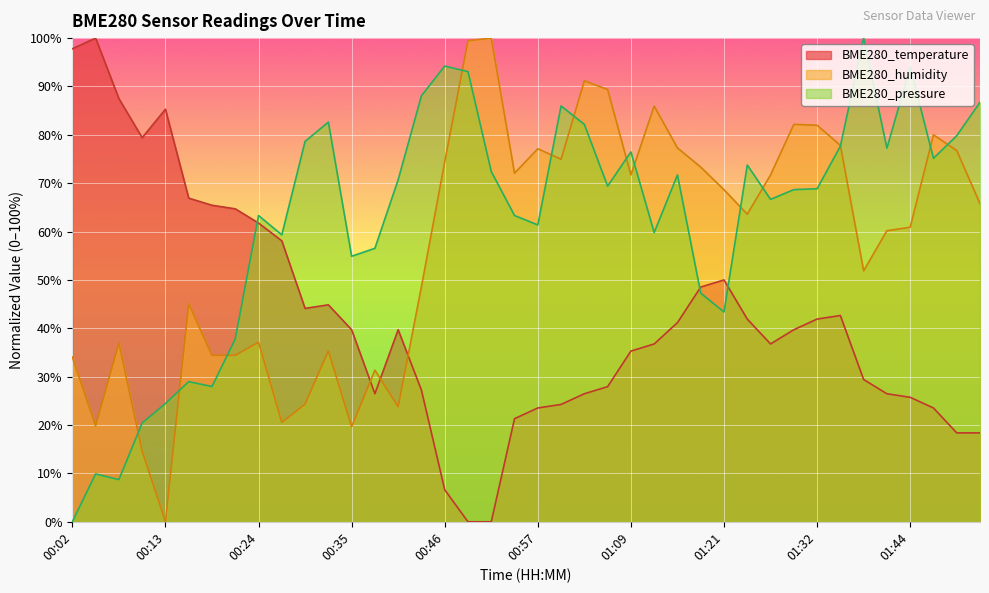

Is the value of BME280_pressure at 01:29 greater than the value of BME280_temperature at 01:26?

Yes